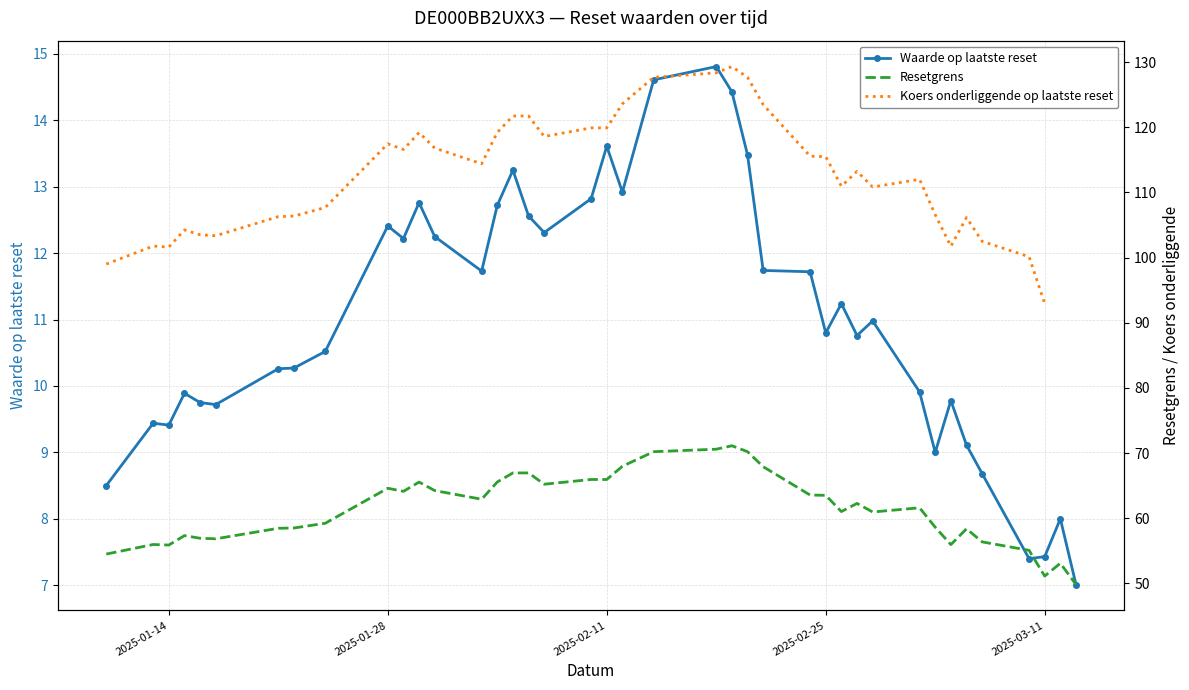

True or false: Resetgrens and Koers onderliggende op laatste reset intersect in this chart.

False